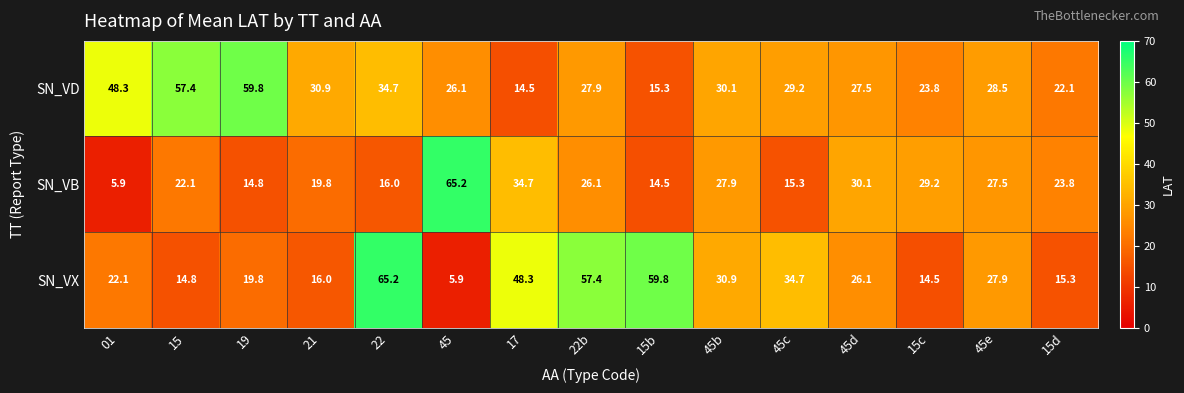

At how many categories does at least one series exceed 10?

15